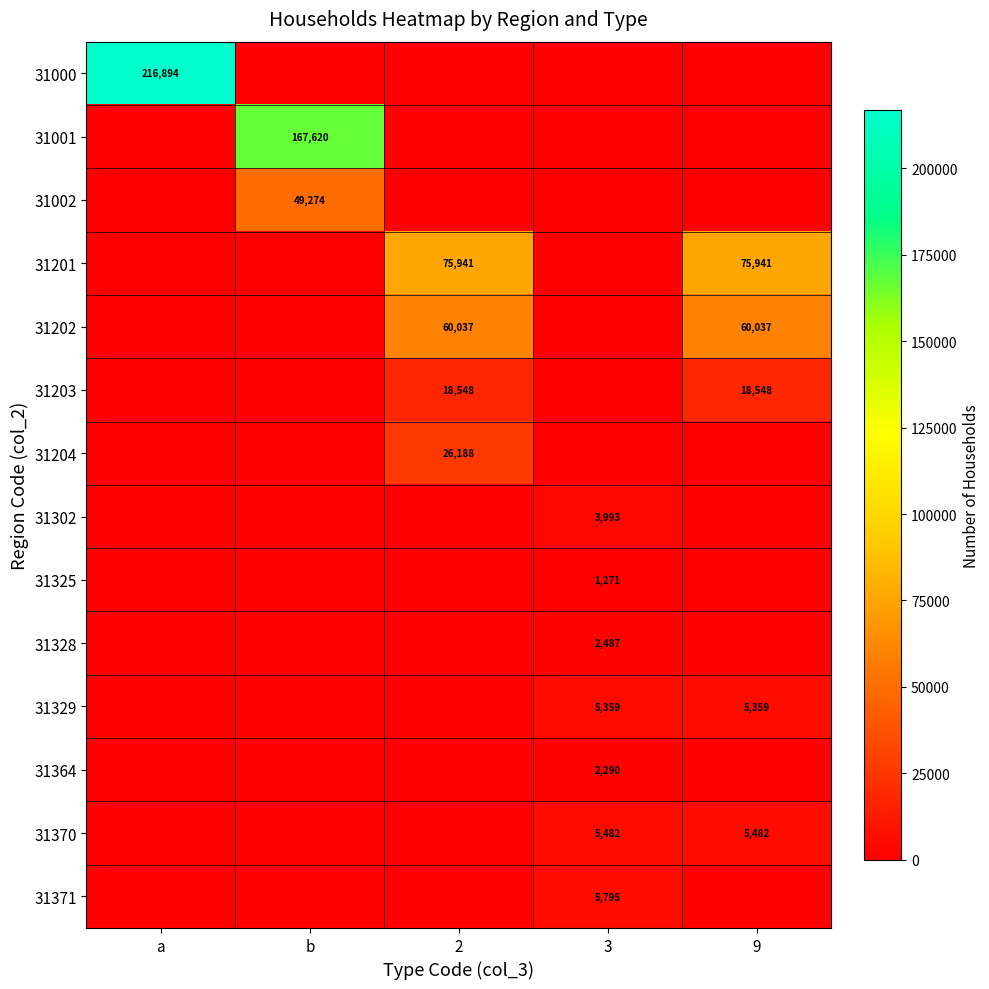

The 31002 series shows 49274 at b. True or false?

True